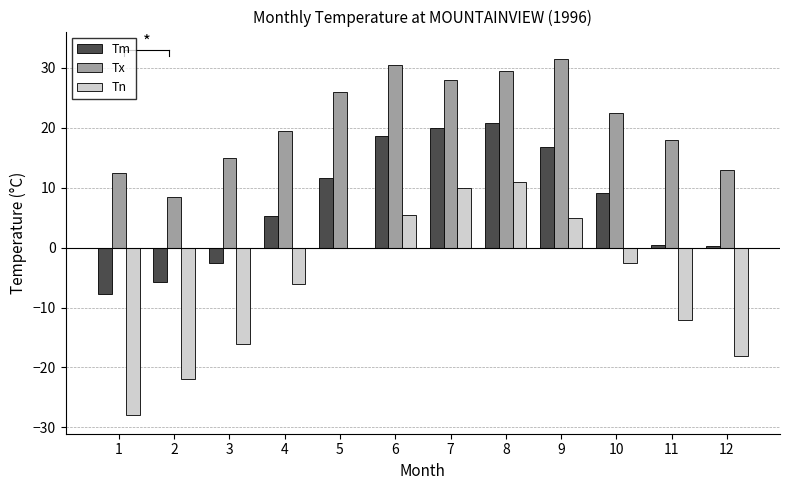

Is the value of Tn at 11 greater than the value of Tm at 10?

No